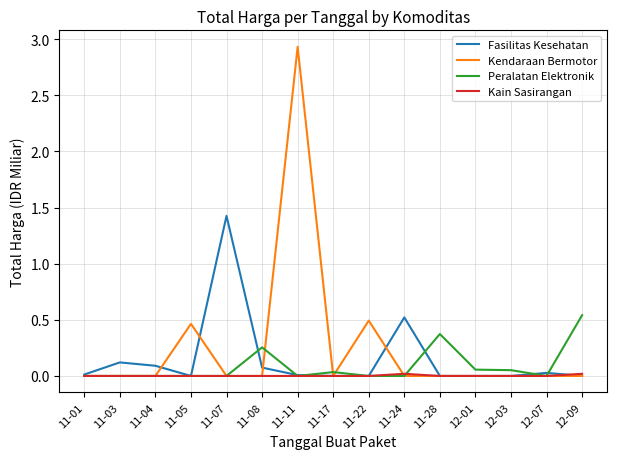

What is the greatest value displayed?

2.9